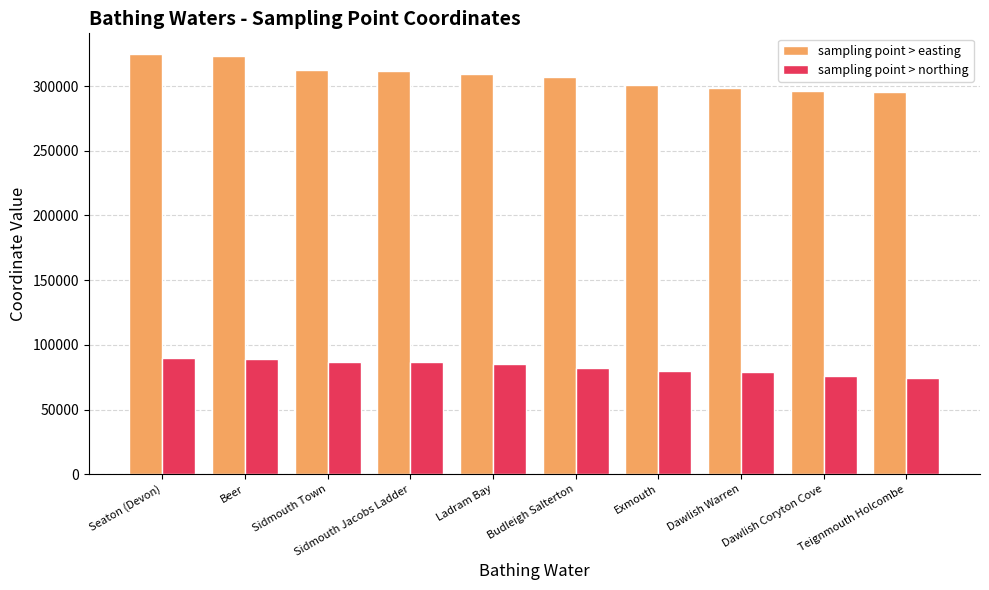

Rank the series at Seaton (Devon) from lowest to highest value.

sampling point > northing, sampling point > easting